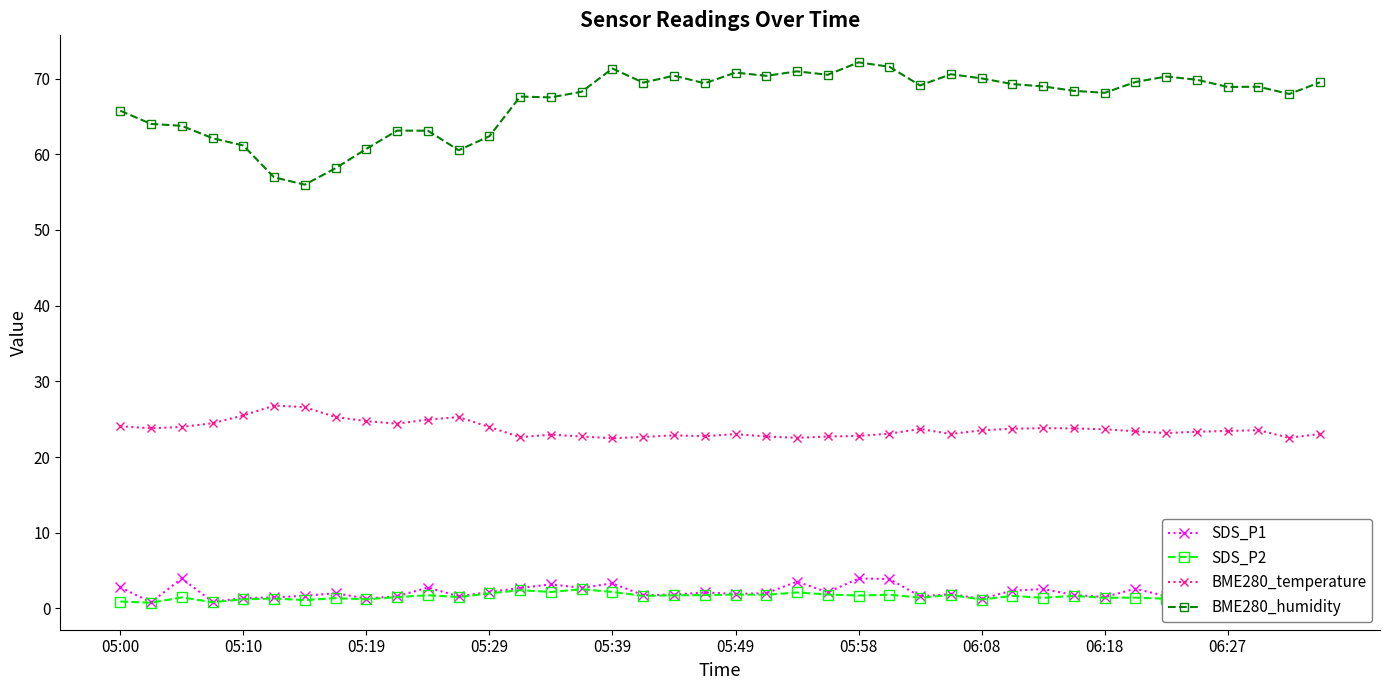

True or false: SDS_P1 and BME280_temperature intersect in this chart.

False